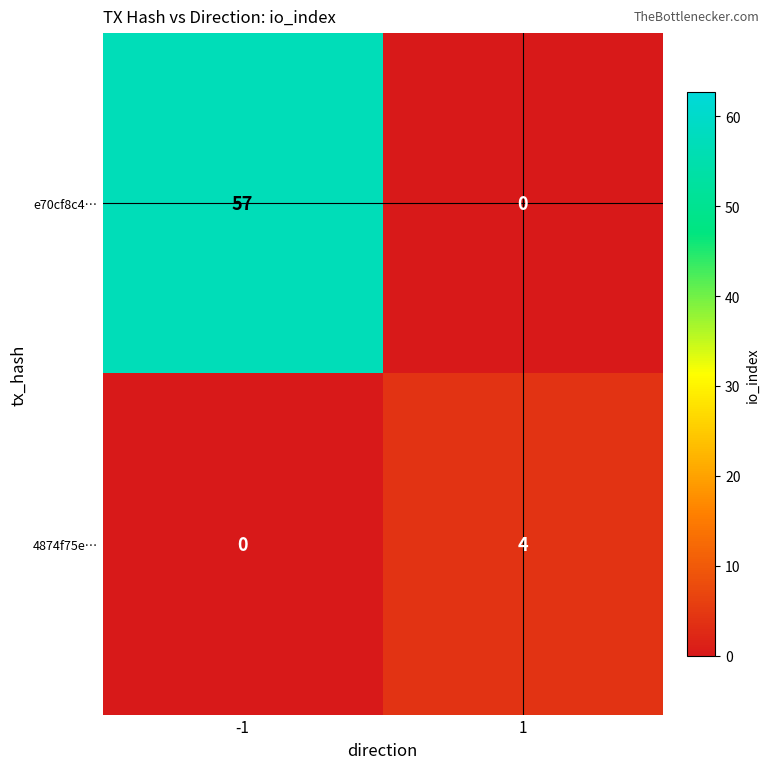

Reading left to right, what are all the values shown in this chart?

e70cf8c4…: -1=57	1=0
4874f75e…: -1=0	1=4